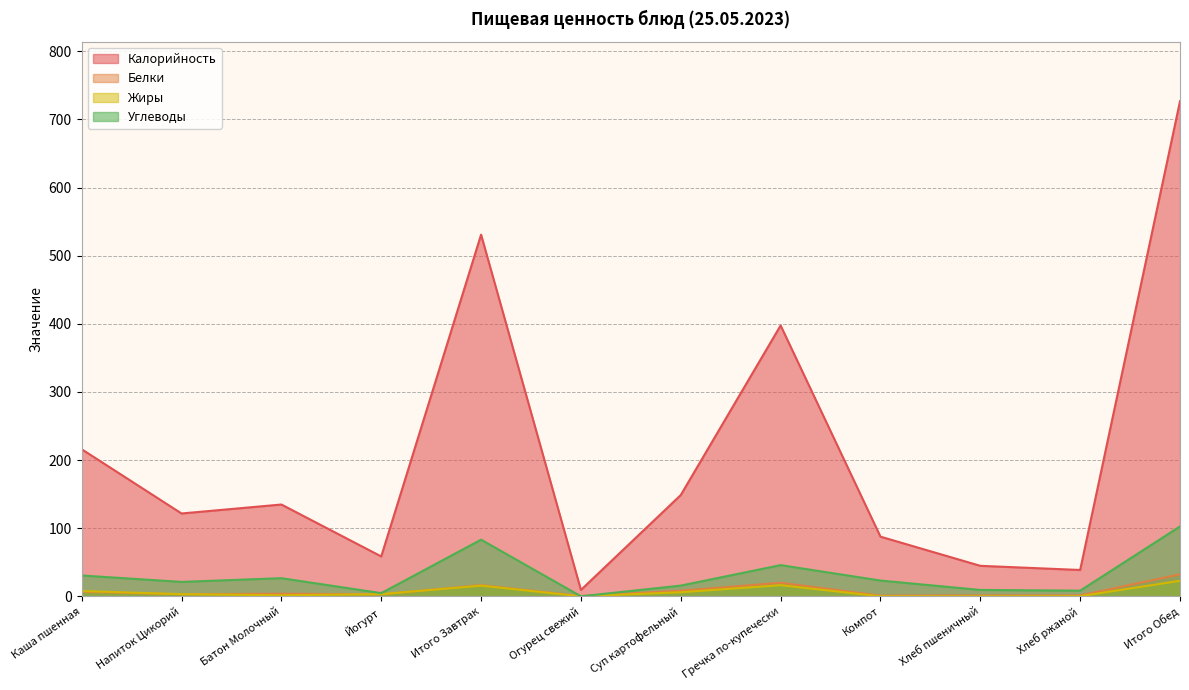

What is the spread (max minus min) of values at Хлеб ржаной?

38.4